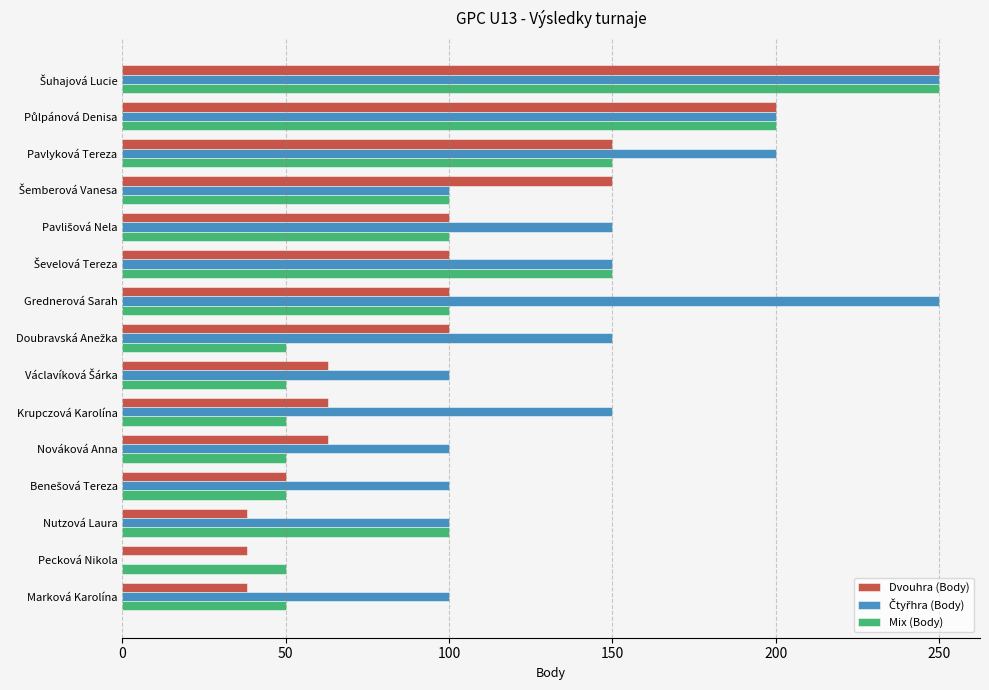

What is the sum of all Mix (Body) values?

1500